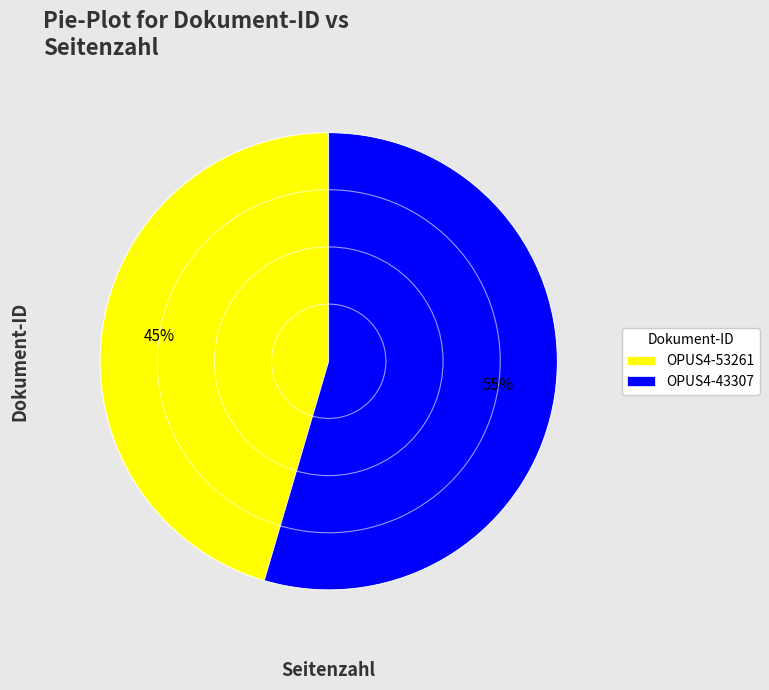

How many segments does this pie chart have?

2